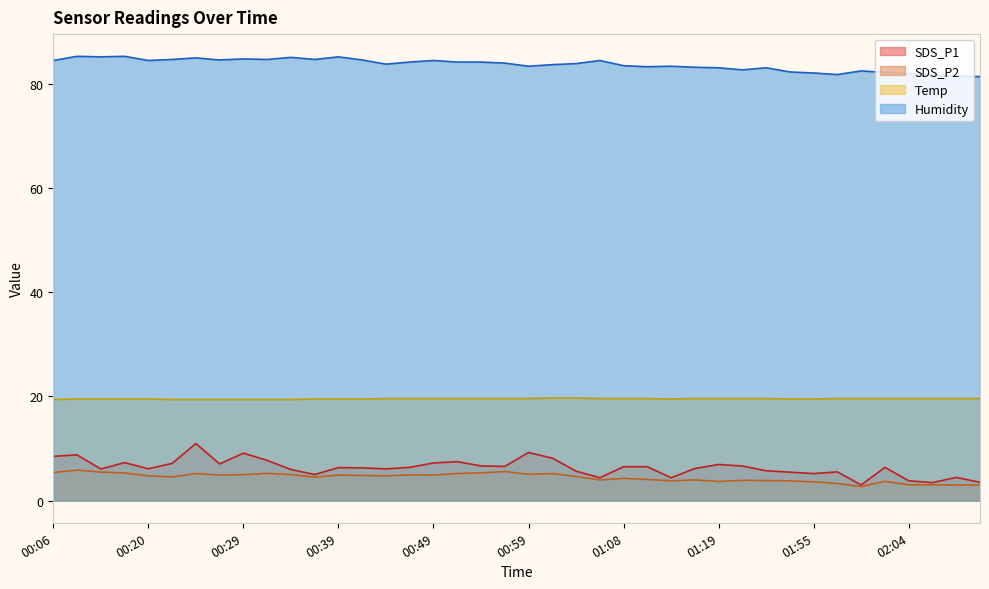

What is the minimum value for SDS_P1?

3.0